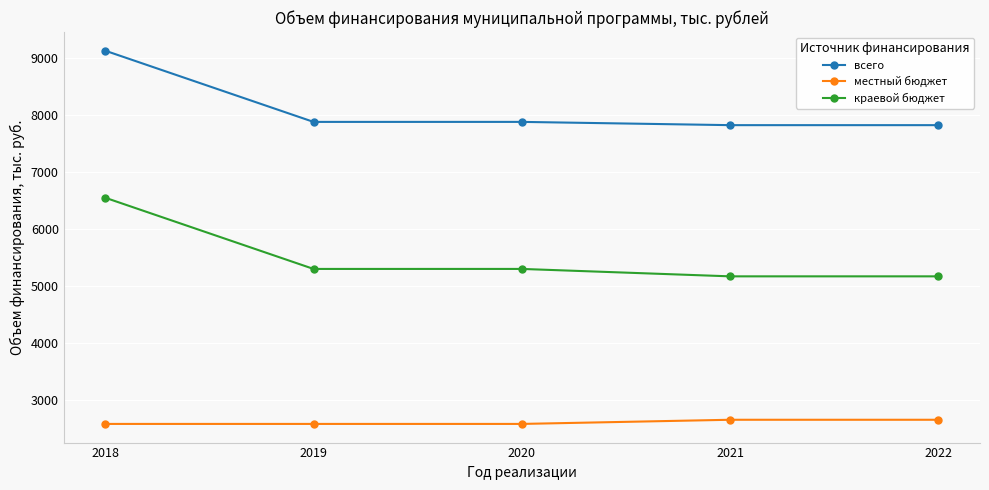

What is the difference between the second highest and second lowest values in the всего series?

57.2